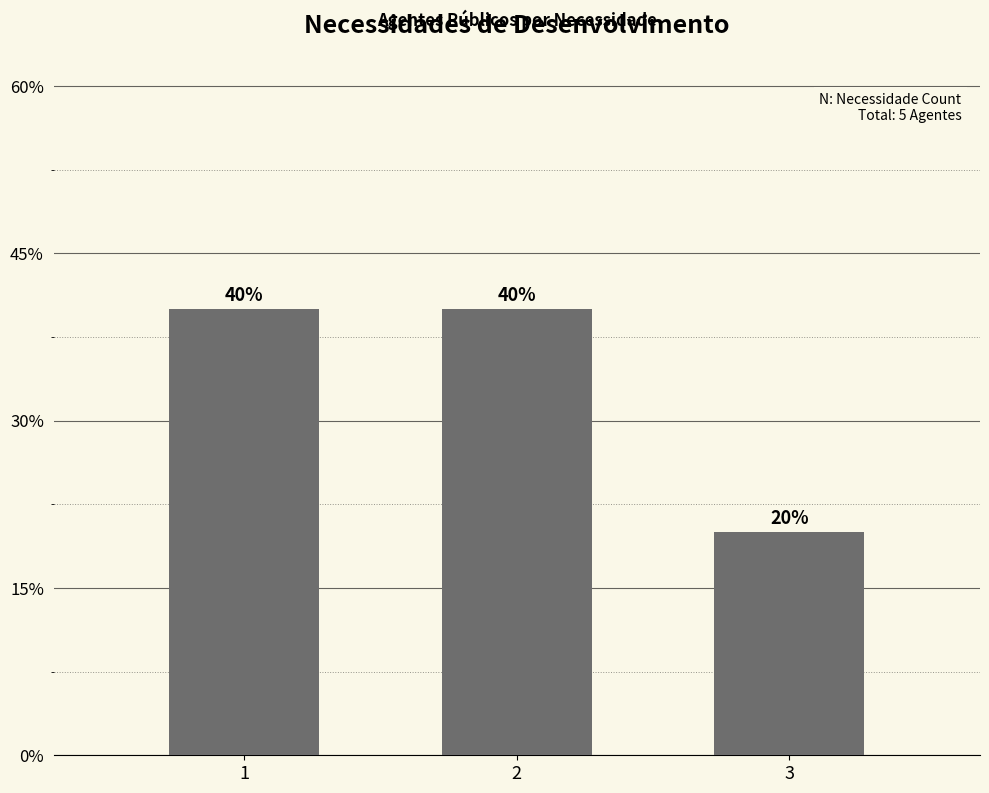

How many data points does each series have?

3